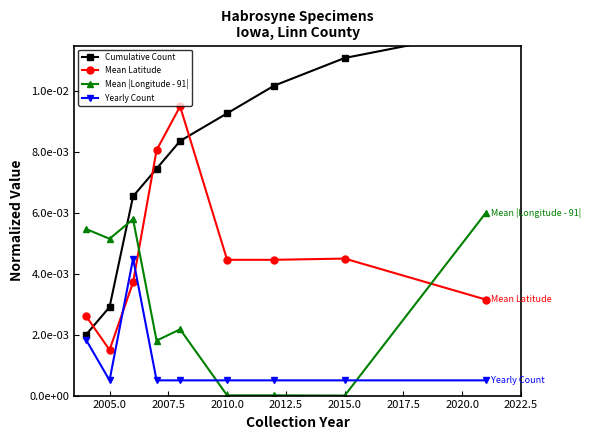

The Cumulative Count series shows 0.0 at 2010.0. True or false?

False